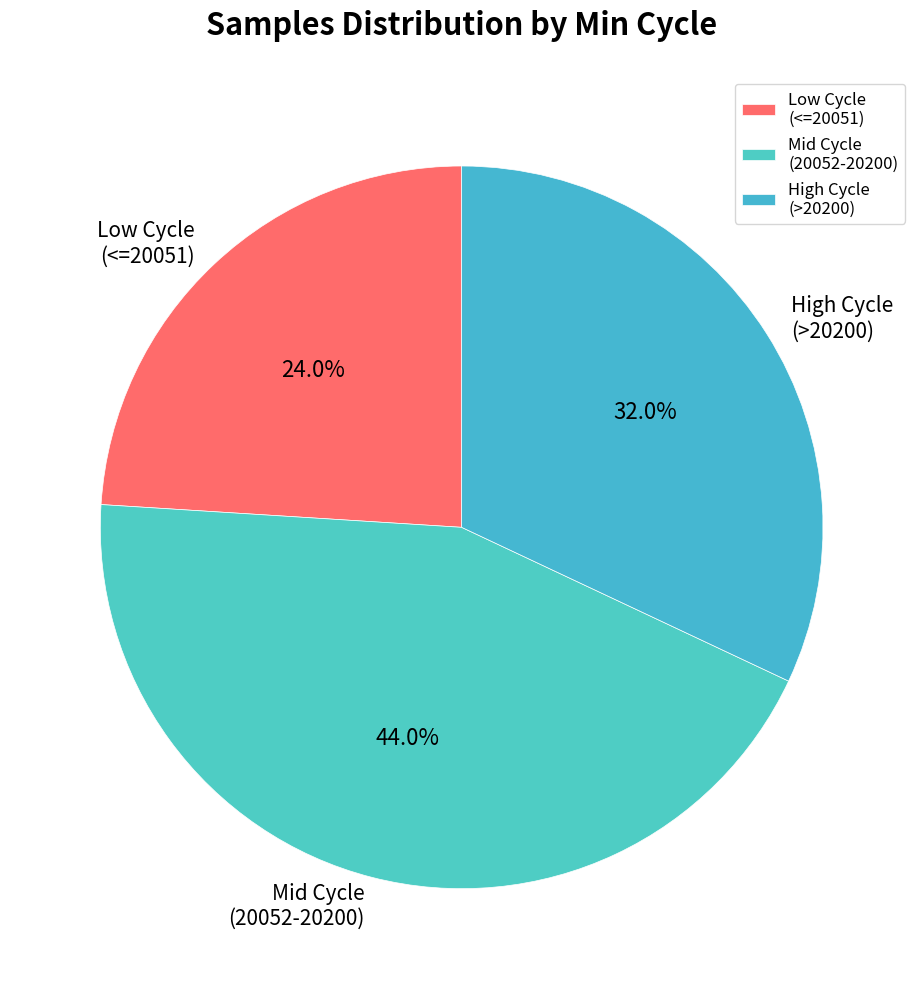

How many segments does this pie chart have?

3